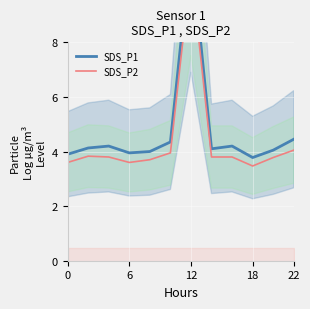

Count the number of categories in the chart.

12